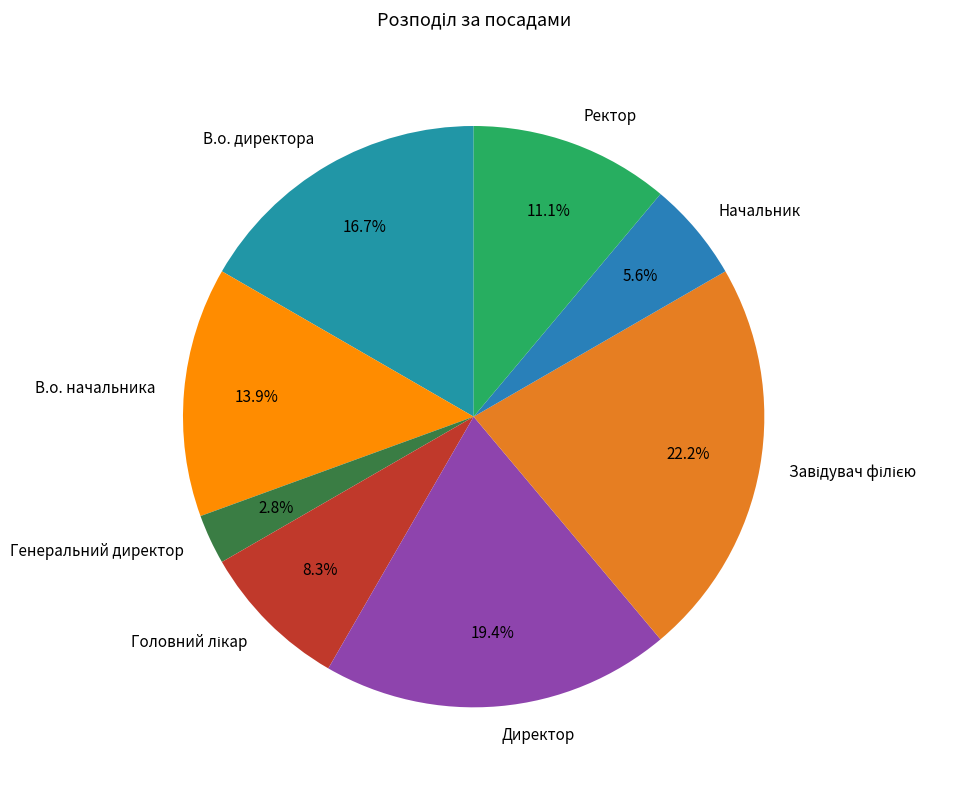

How many segments does this pie chart have?

8